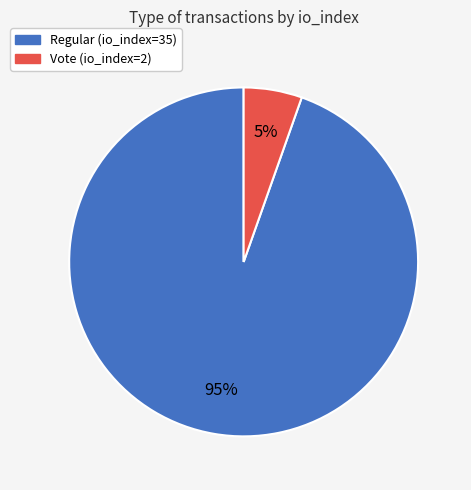

What percentage is the Regular (io_index=35) slice, to the nearest percent?

95%